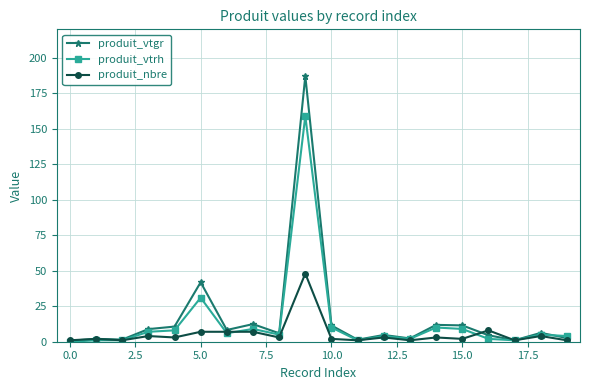

Rank the series by their maximum value, from lowest to highest.

produit_nbre, produit_vtrh, produit_vtgr